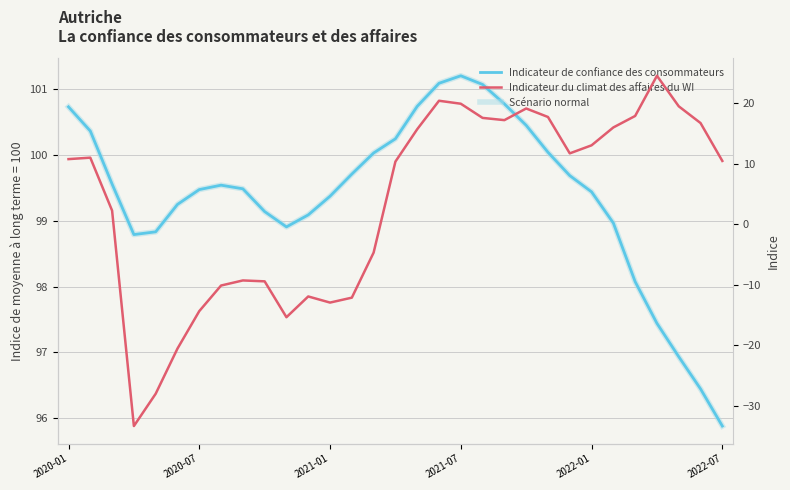

In Scénario normal, how many points are lower than both neighbors (excluding endpoints)?

2